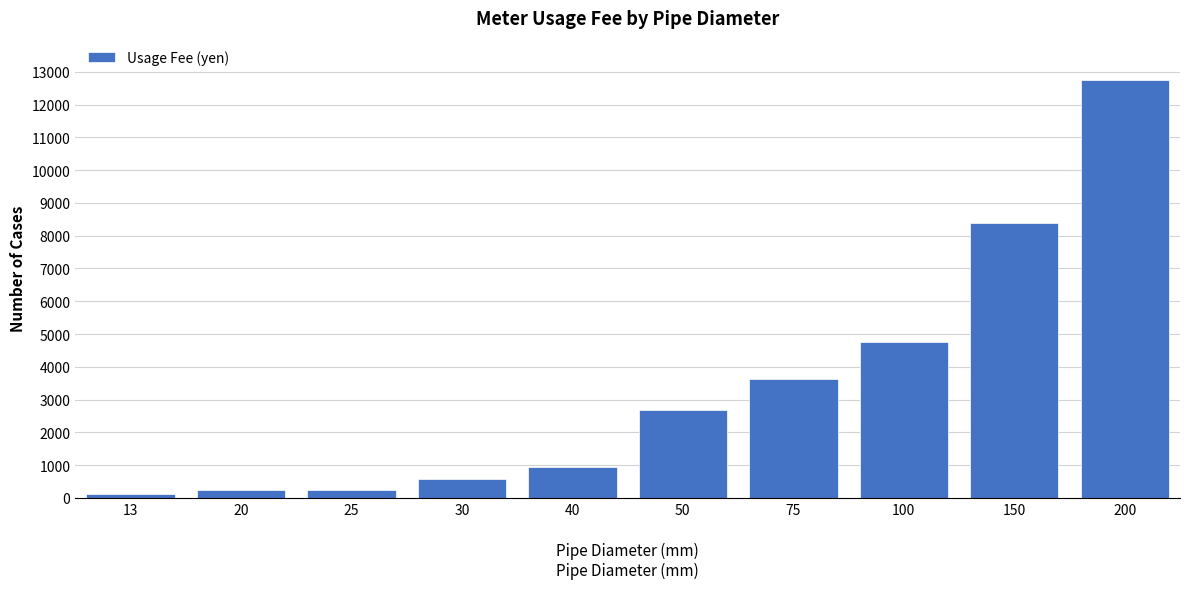

What is the change in value from 30 to 50?

+2096